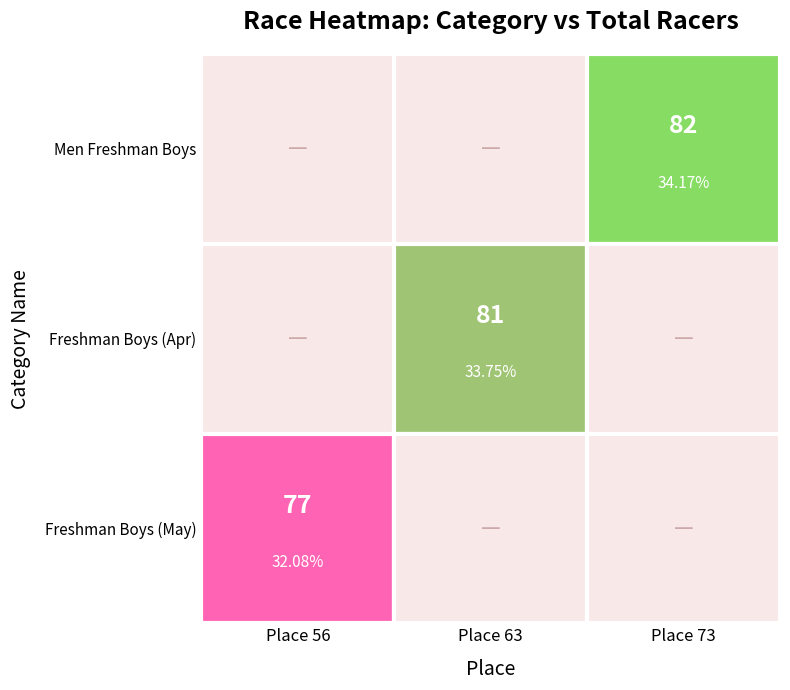

Is it true that Freshman Boys (Apr) equals 128 at 63?

False